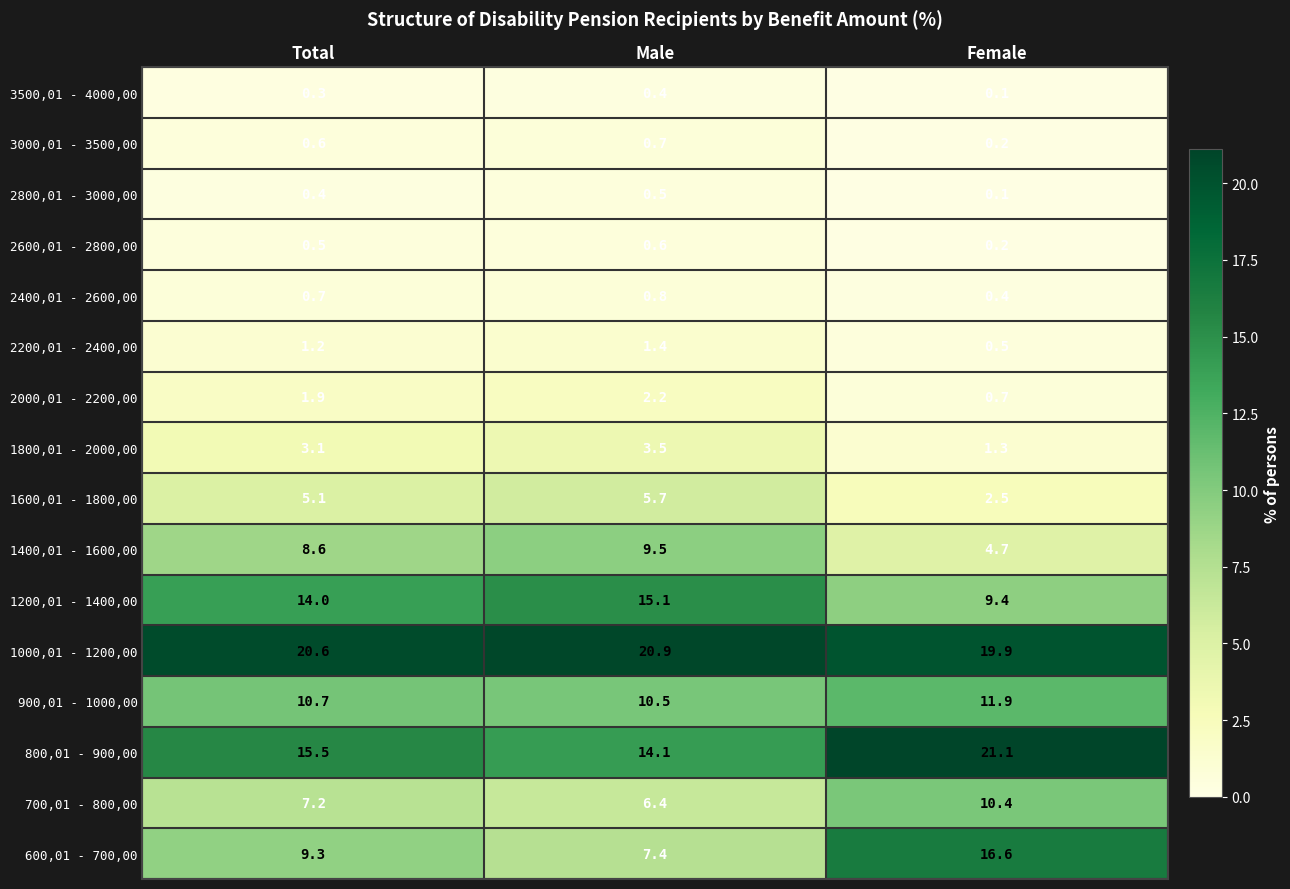

List the series in order of their peak value, lowest first.

3500,01 - 4000,00, 2800,01 - 3000,00, 2600,01 - 2800,00, 3000,01 - 3500,00, 2400,01 - 2600,00, 2200,01 - 2400,00, 2000,01 - 2200,00, 1800,01 - 2000,00, 1600,01 - 1800,00, 1400,01 - 1600,00, 700,01 - 800,00, 900,01 - 1000,00, 1200,01 - 1400,00, 600,01 - 700,00, 1000,01 - 1200,00, 800,01 - 900,00